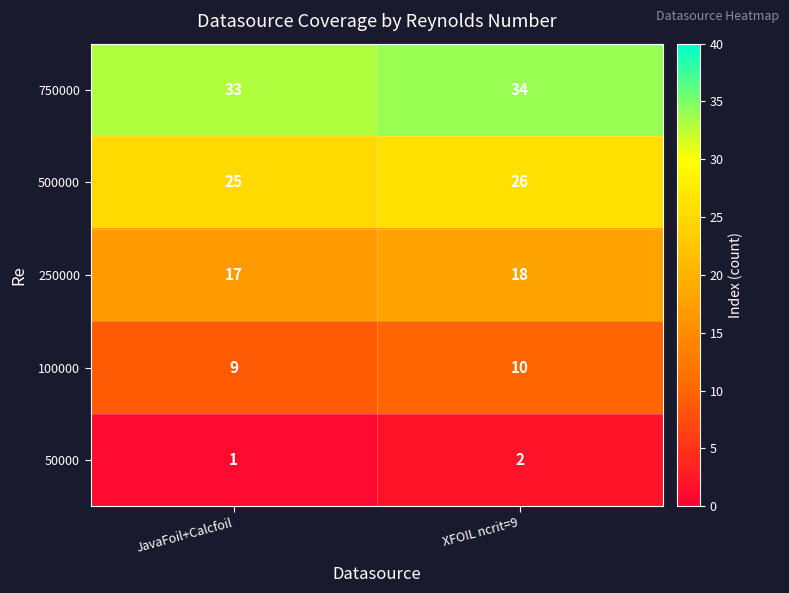

Reading left to right, what are all the values shown in this chart?

750000: 33	34
500000: 25	26
250000: 17	18
100000: 9	10
50000: 1	2